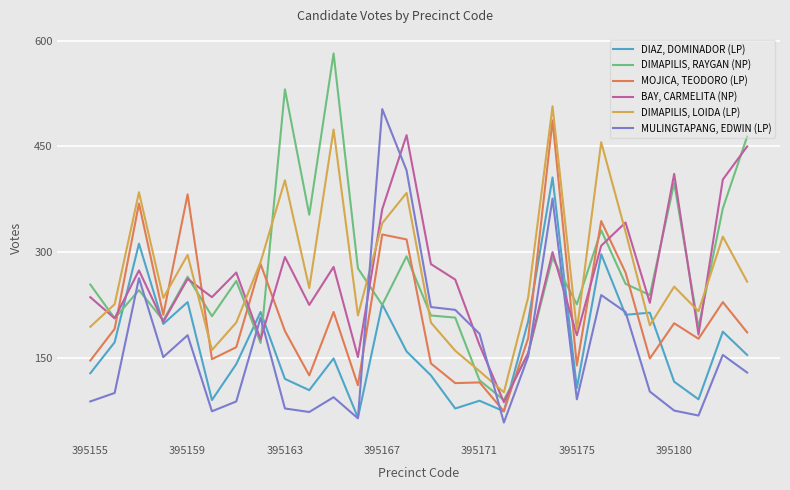

True or false: MOJICA, TEODORO (LP) and BAY, CARMELITA (NP) cross at least once.

True